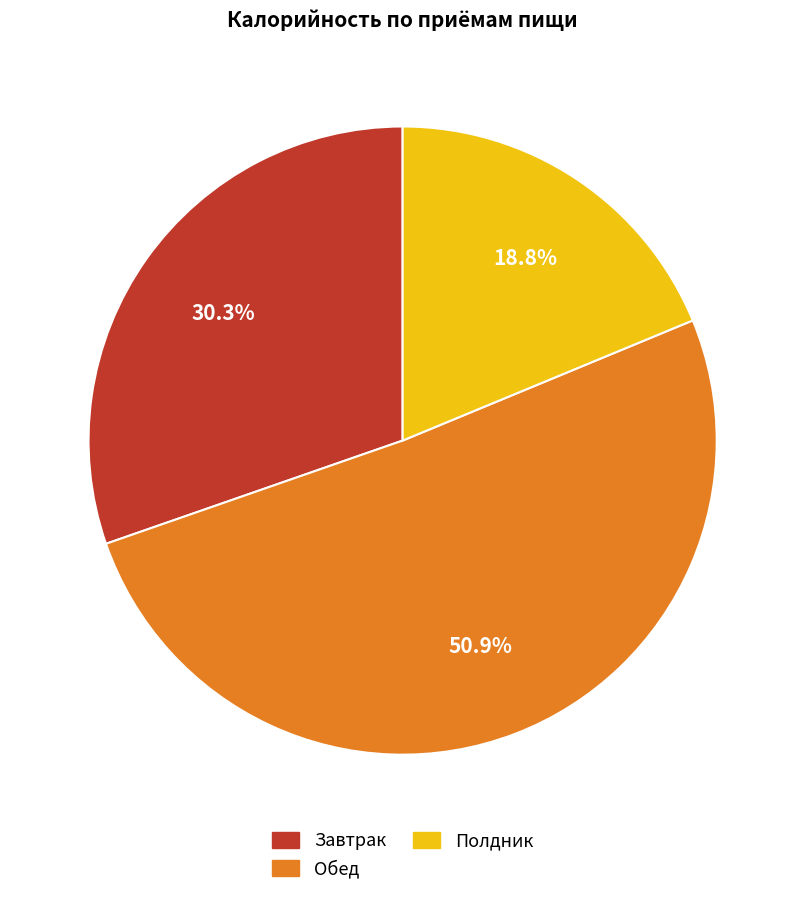

Which slice is the largest?

Обед